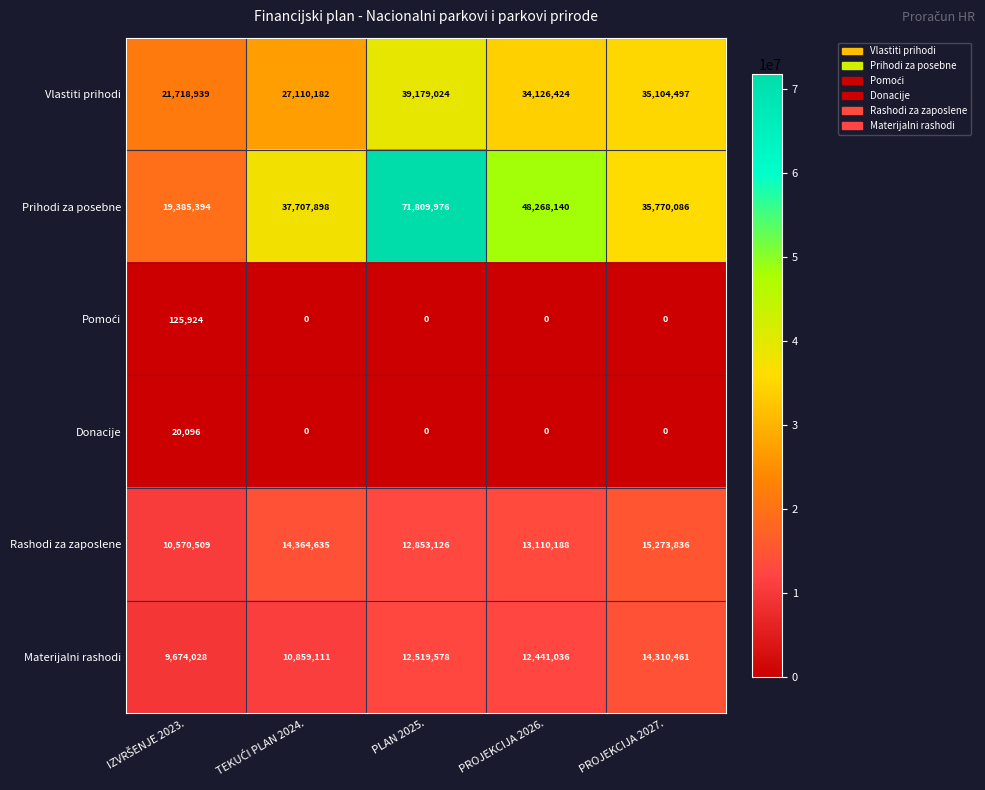

Is it true that Vlastiti prihodi equals 49260095 at PROJEKCIJA 2026.?

False